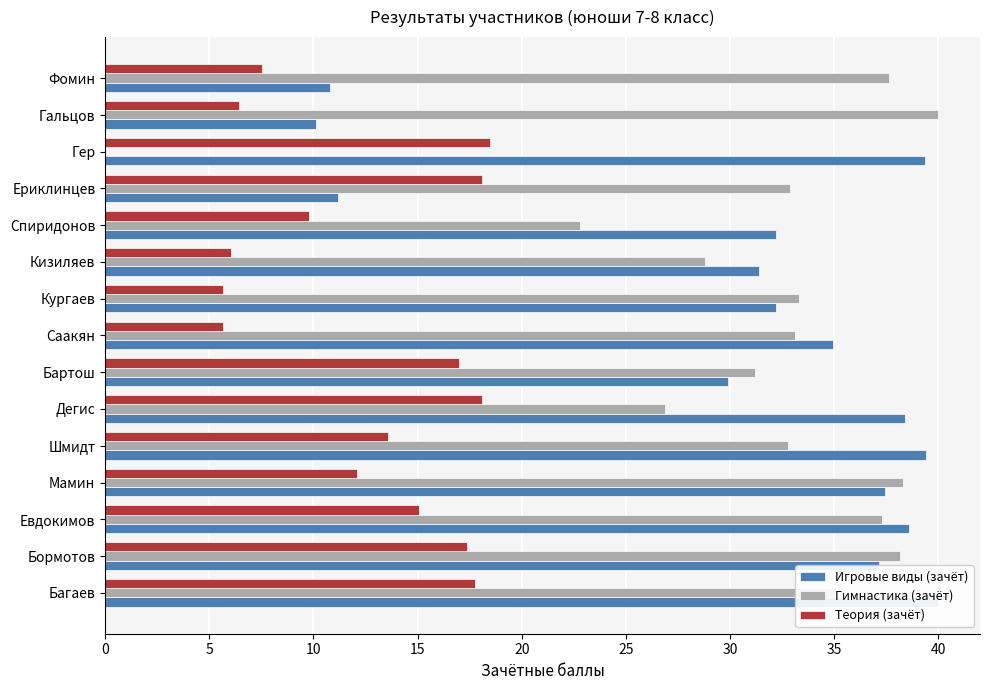

Rank the series at Мамин from highest to lowest value.

Гимнастика (зачёт), Игровые виды (зачёт), Теория (зачёт)